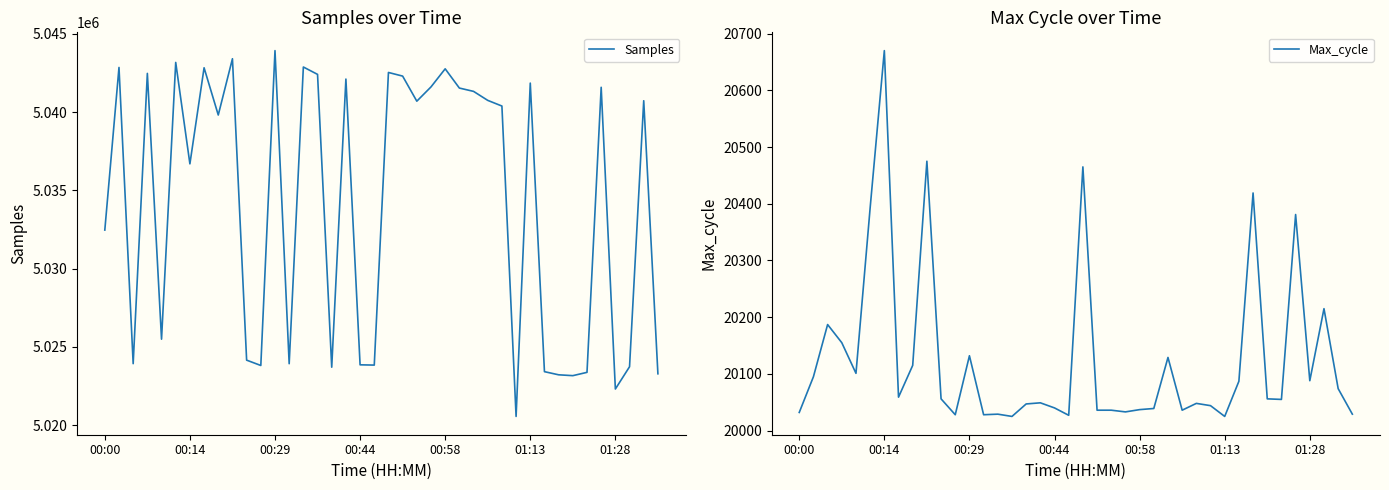

How many lines are shown in the chart?

2